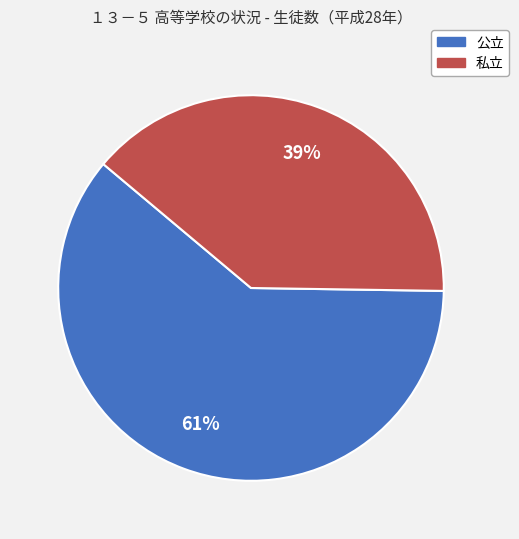

To the nearest percent, what is the difference between the 私立 and 公立 slice percentages?

22%